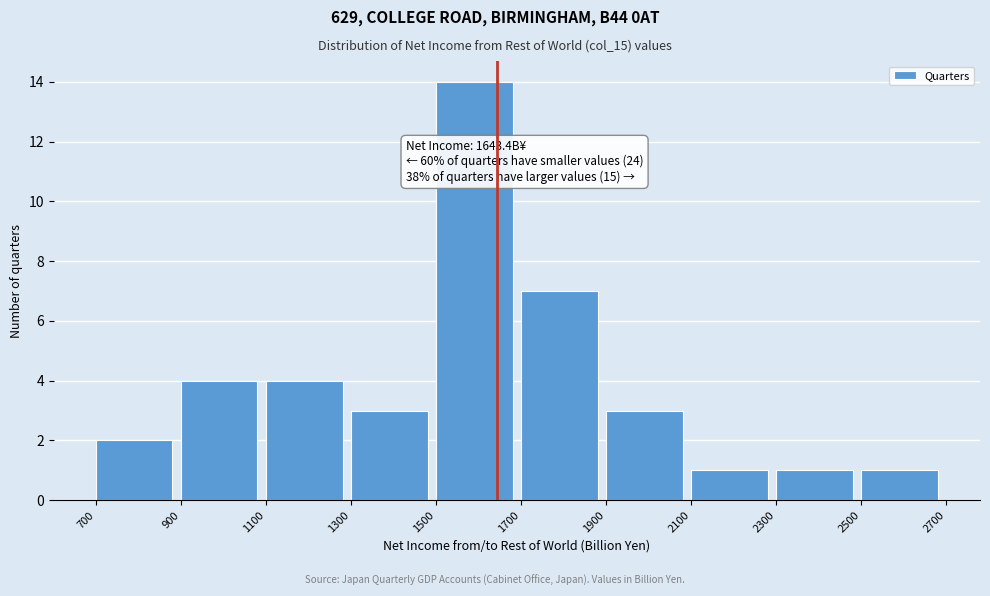

Over which range of the x-axis is the bar tallest?

1500 to 1700